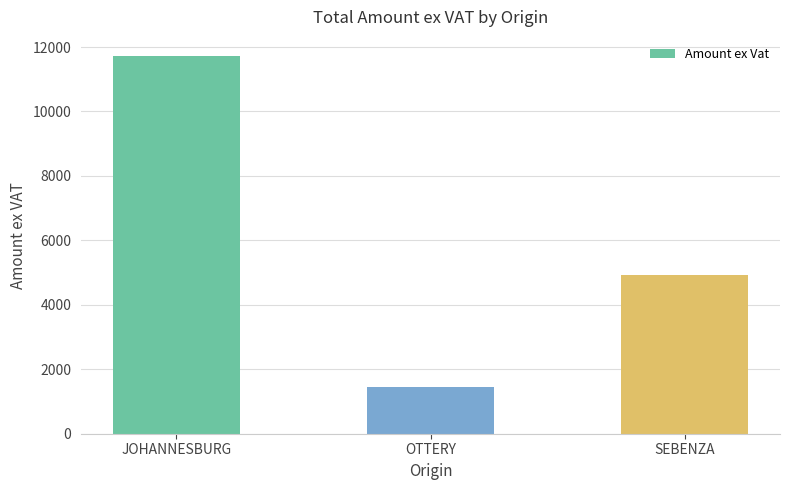

What is the sum of the values at OTTERY and JOHANNESBURG?

13192.7